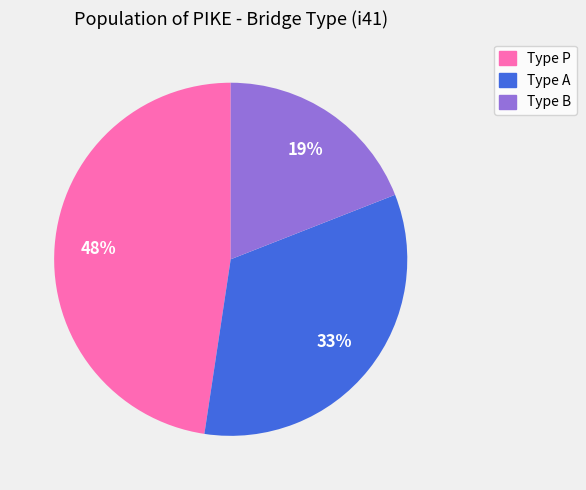

Rank the categories by value from lowest to highest.

Type B, Type A, Type P